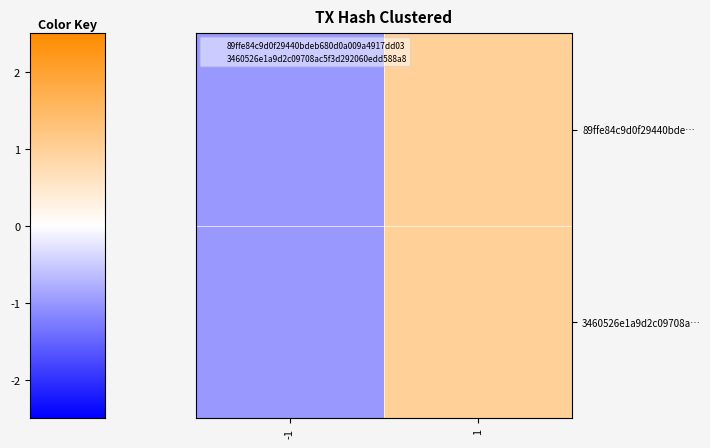

Count the number of data series in this chart.

2